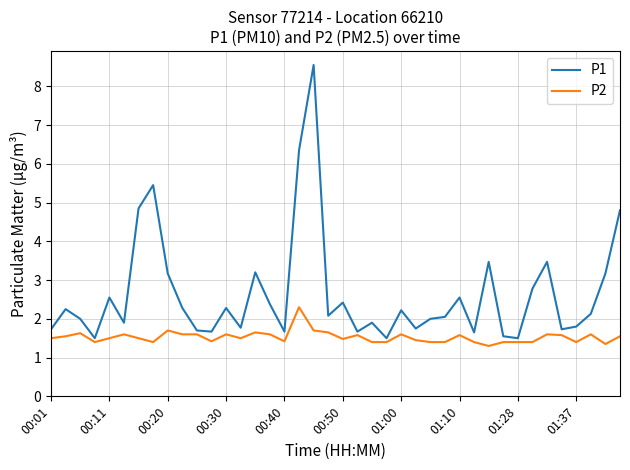

Which series has the largest range (max minus min)?

P1